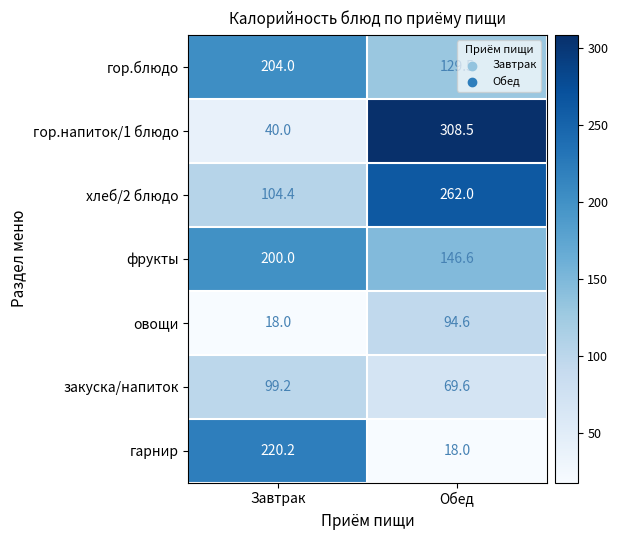

Is it true that хлеб/2 блюдо equals 104.4 at Завтрак?

True